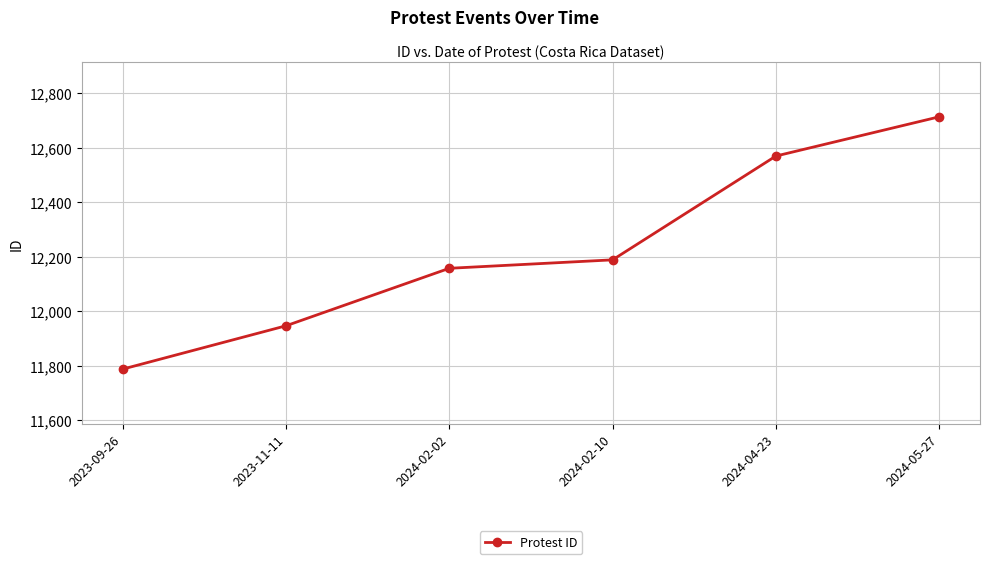

What is the smallest value displayed?

11787